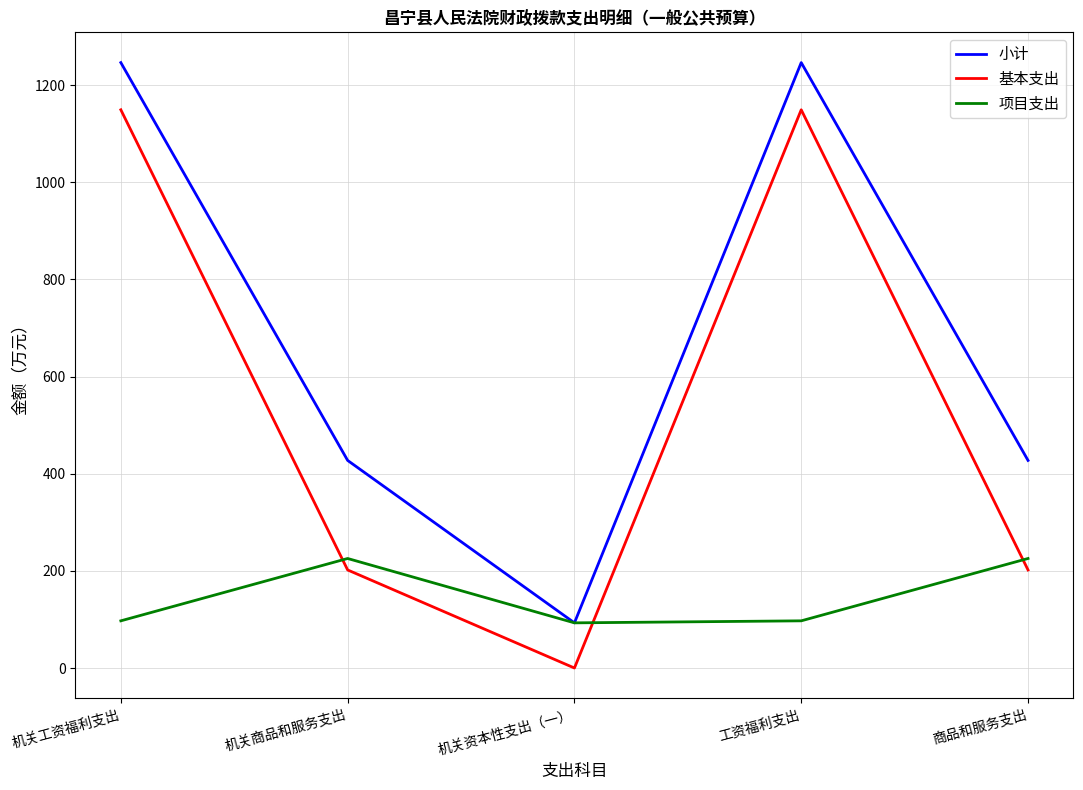

At how many categories does at least one series exceed 860?

2